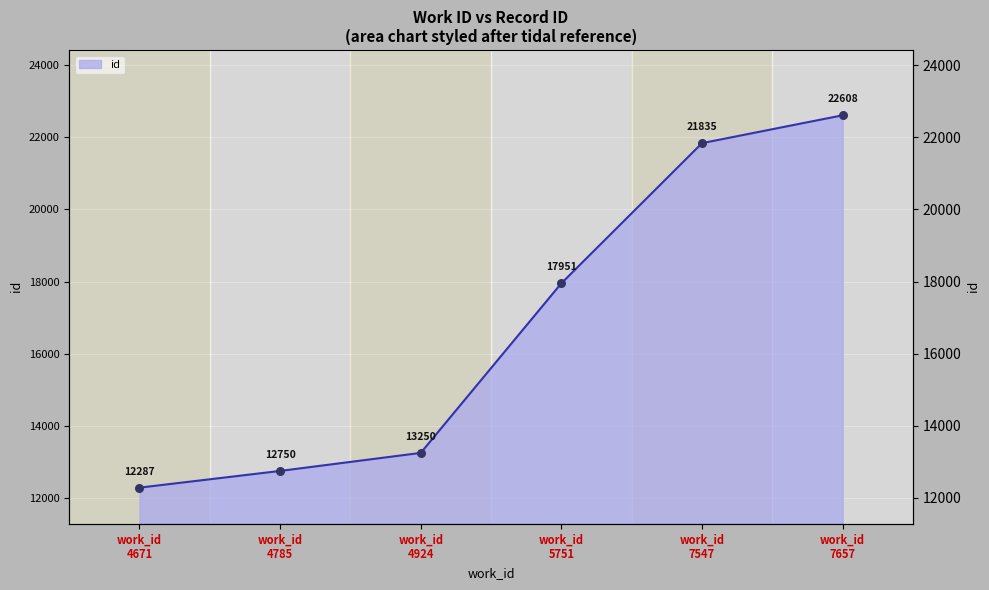

What is the change in value from work_id 4785 to work_id 5751?

+5201